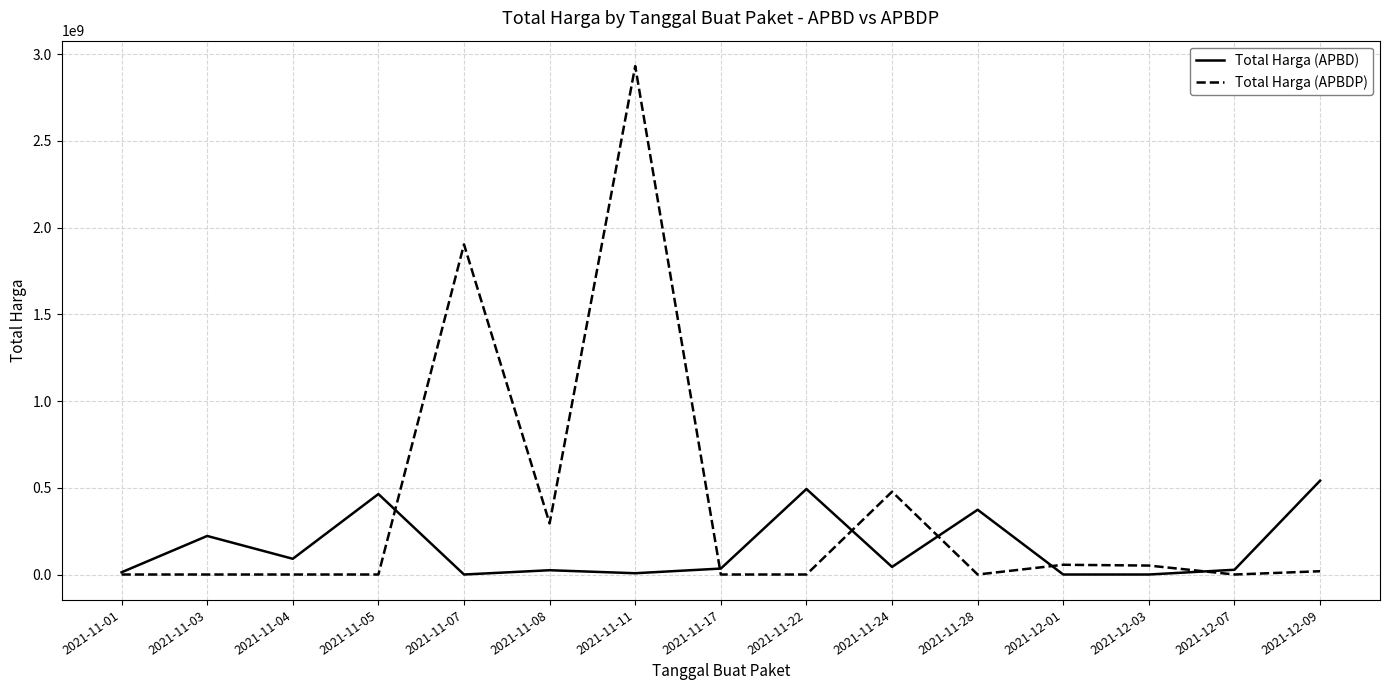

Which series has the largest range (max minus min)?

Total Harga (APBDP)